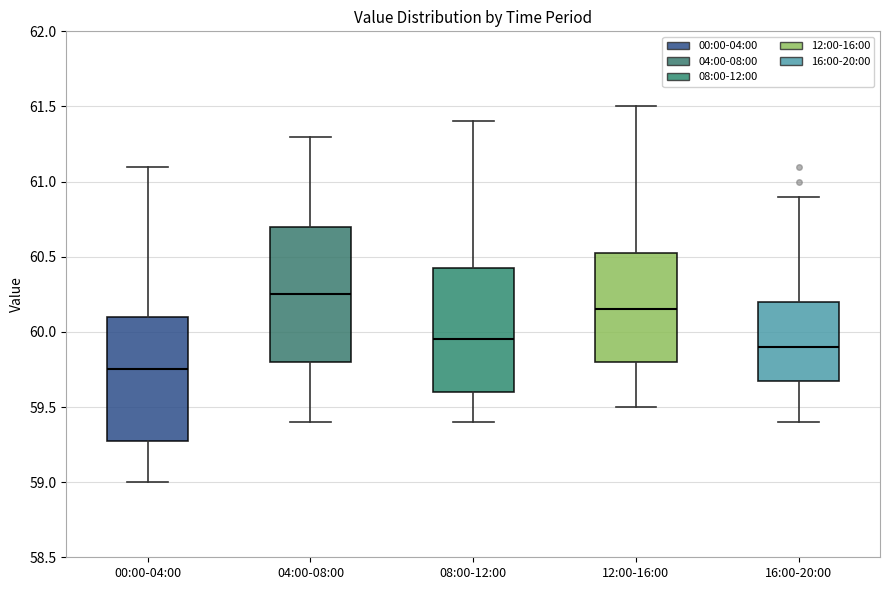

Reading left to right, read every box against the y-axis: the position of its median line, the range the box covers, and the ends of its whiskers. The values are not printed on the chart, so give them approximately, as read against the axis.

00:00-04:00: median 59.75, box 59.30 to 60.10, whiskers 59.00 to 61.10
04:00-08:00: median 60.25, box 59.80 to 60.70, whiskers 59.40 to 61.30
08:00-12:00: median 59.95, box 59.60 to 60.45, whiskers 59.40 to 61.40
12:00-16:00: median 60.15, box 59.80 to 60.55, whiskers 59.50 to 61.50
16:00-20:00: median 59.90, box 59.70 to 60.20, whiskers 59.40 to 60.90